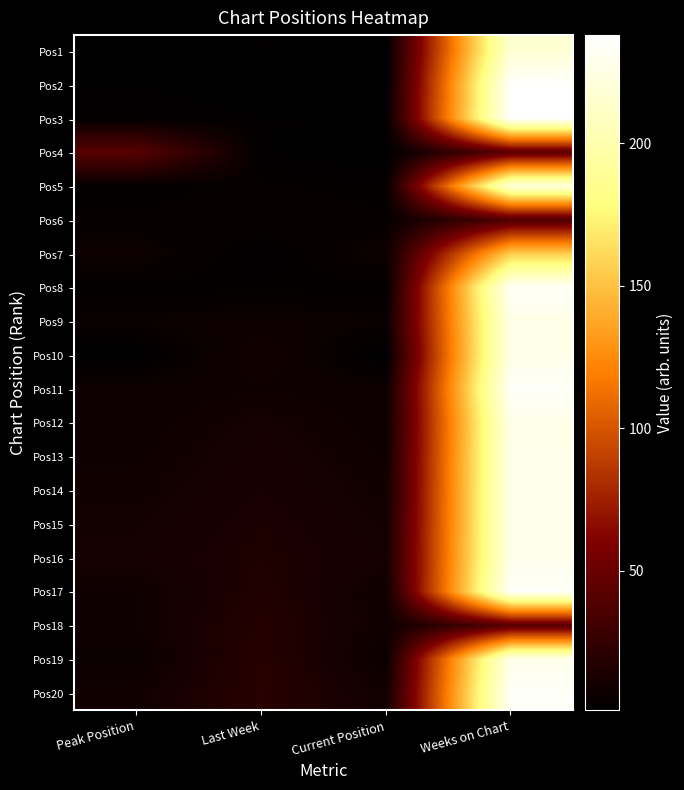

Rank the series at Weeks on Chart from highest to lowest value.

Pos3, Pos2, Pos11, Pos17, Pos20, Pos8, Pos13, Pos14, Pos15, Pos16, Pos19, Pos9, Pos10, Pos12, Pos5, Pos1, Pos7, Pos4, Pos18, Pos6